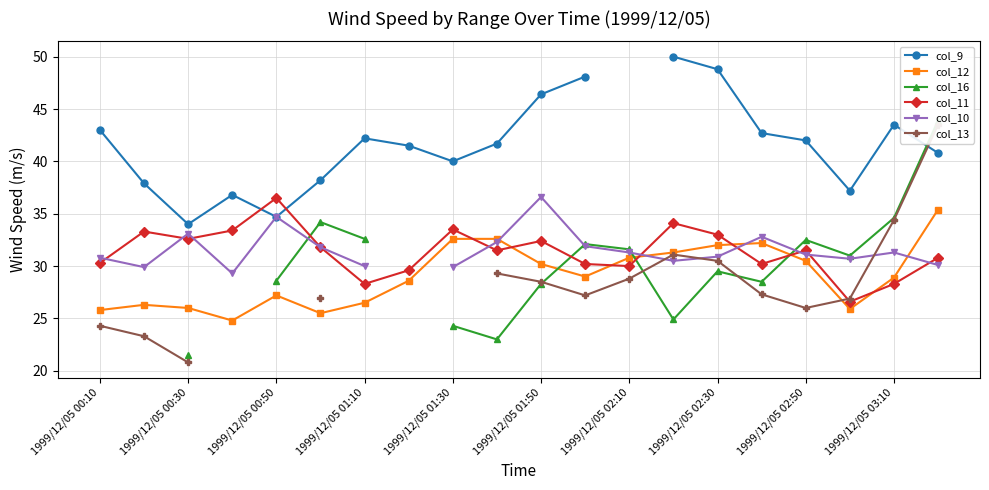

How many intersections are there between col_12 and col_11?

7